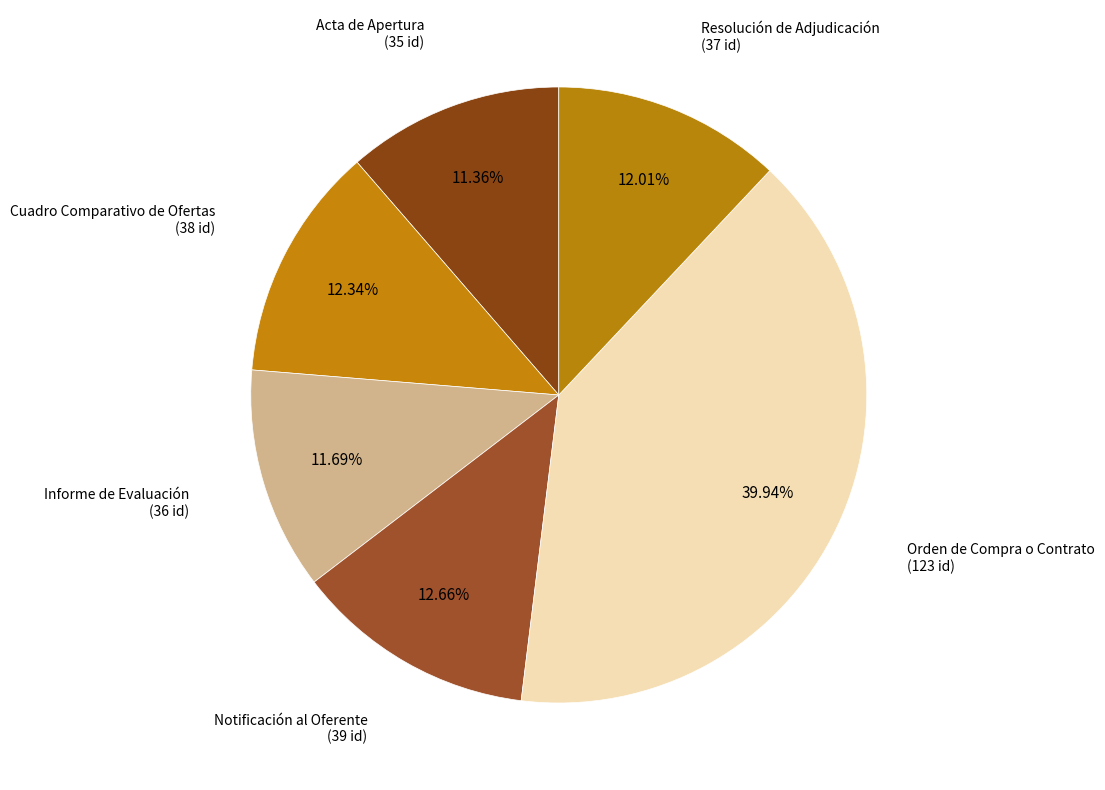

Which category has the biggest portion of the pie?

Orden de Compra o Contrato